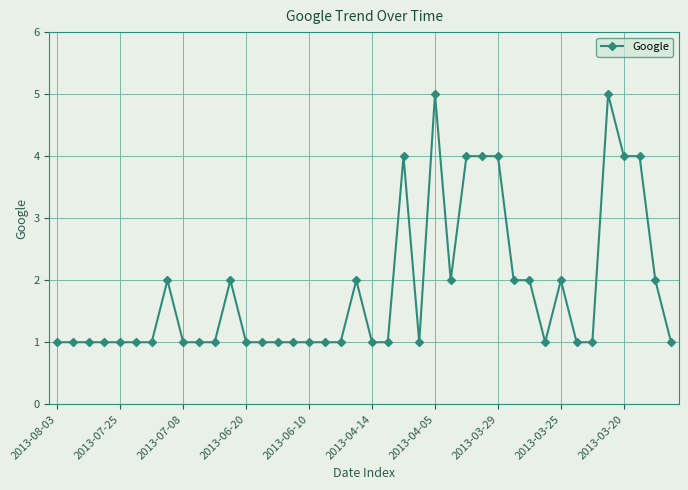

What is the value of the 7th point from the left?

1